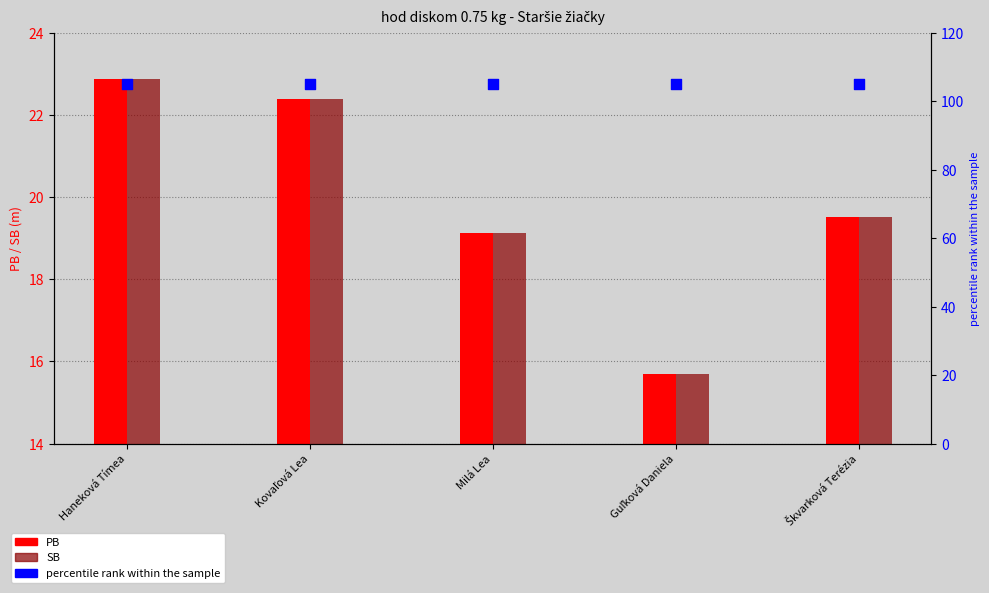

At which category is the sum across all series the highest?

Haneková Tímea